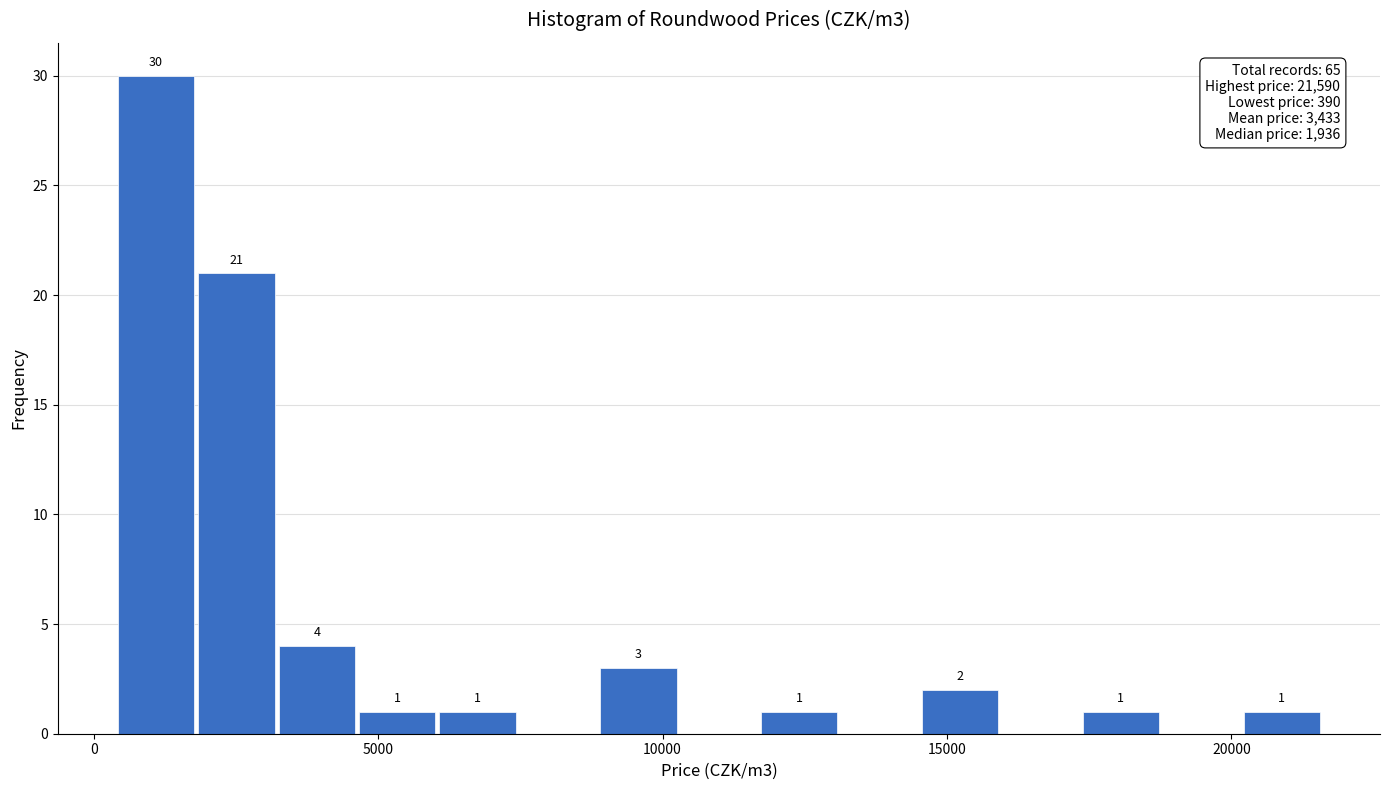

Read against the x-axis, roughly where is the centre of the tallest bar?

1000